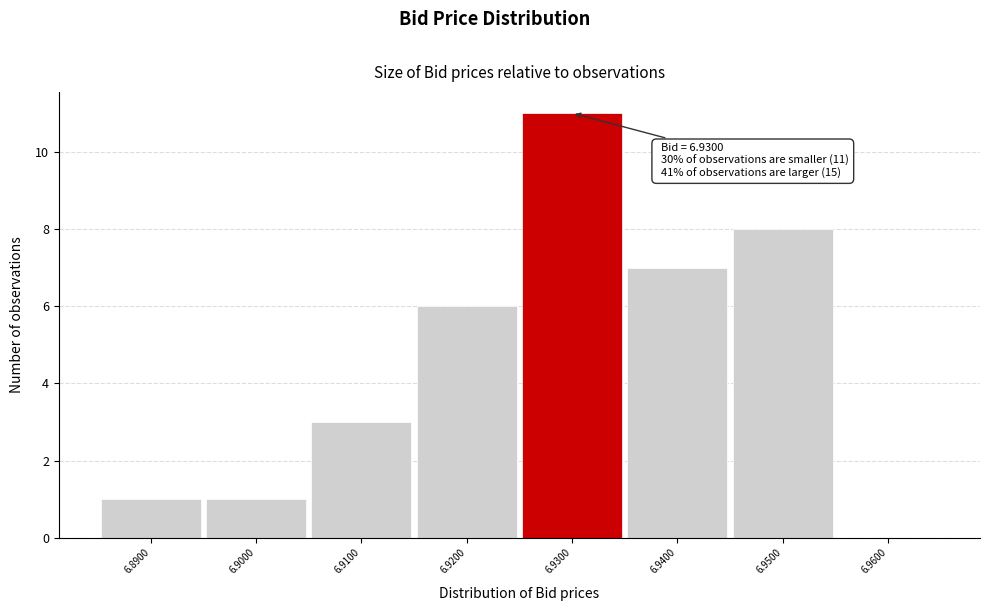

Which range on the x-axis has the tallest bar?

6.925 to 6.935